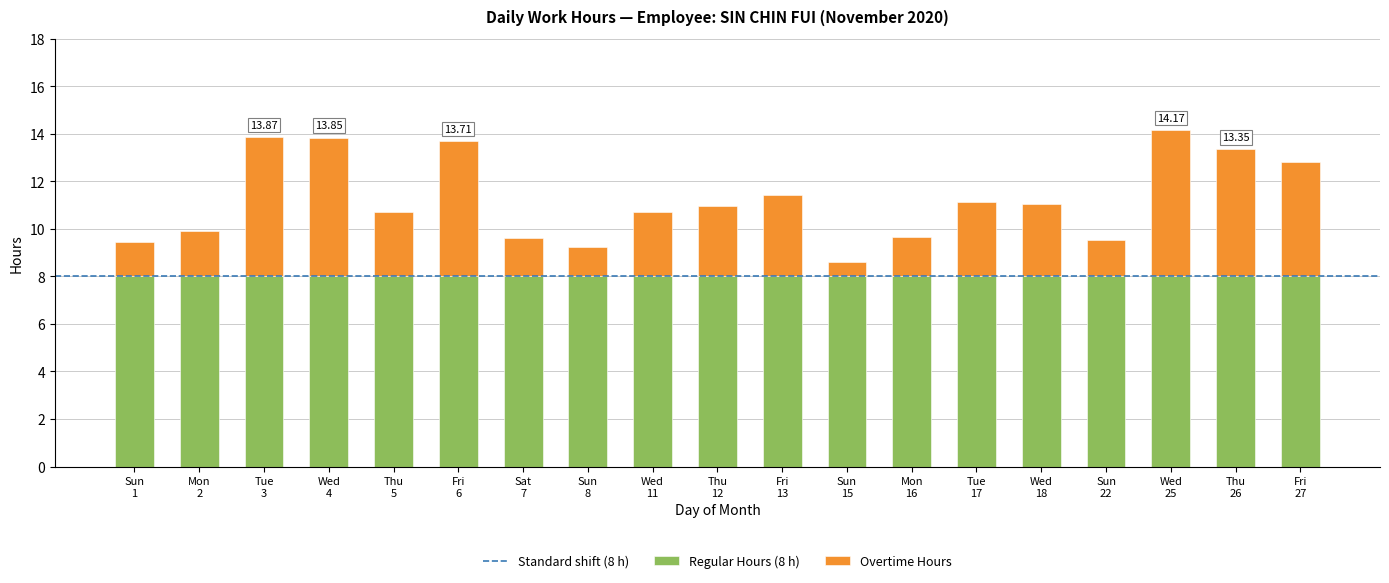

How many distinct data groups are displayed?

2